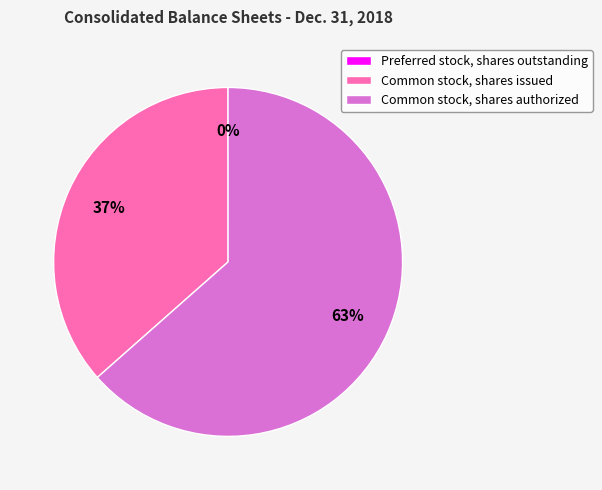

Combined, do Common stock, shares authorized and Common stock, shares issued account for over 50%?

Yes